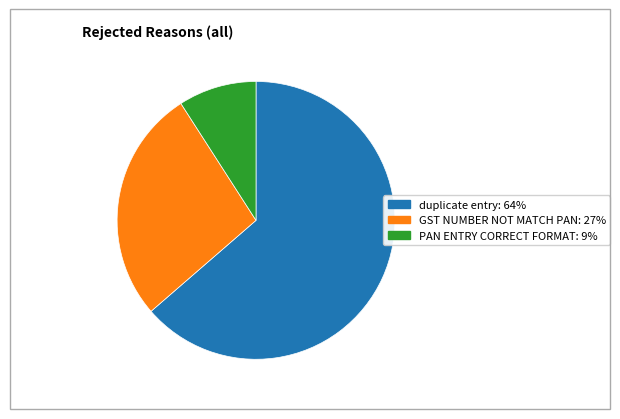

What is the majority slice?

duplicate entry